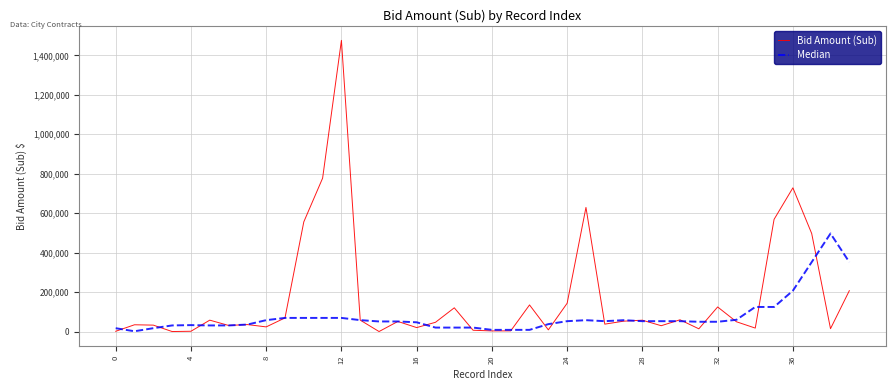

Does the chart display data point markers on the line(s)?

No